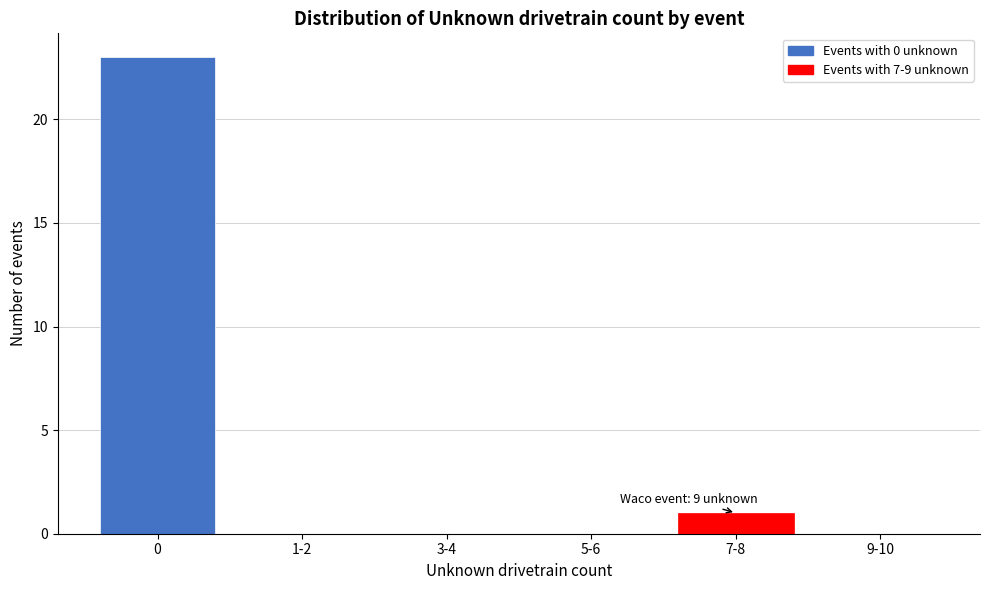

Reading right to left, list all the values displayed in this chart.

9-10=0	7-8=1	5-6=0	3-4=0	1-2=0	0=23